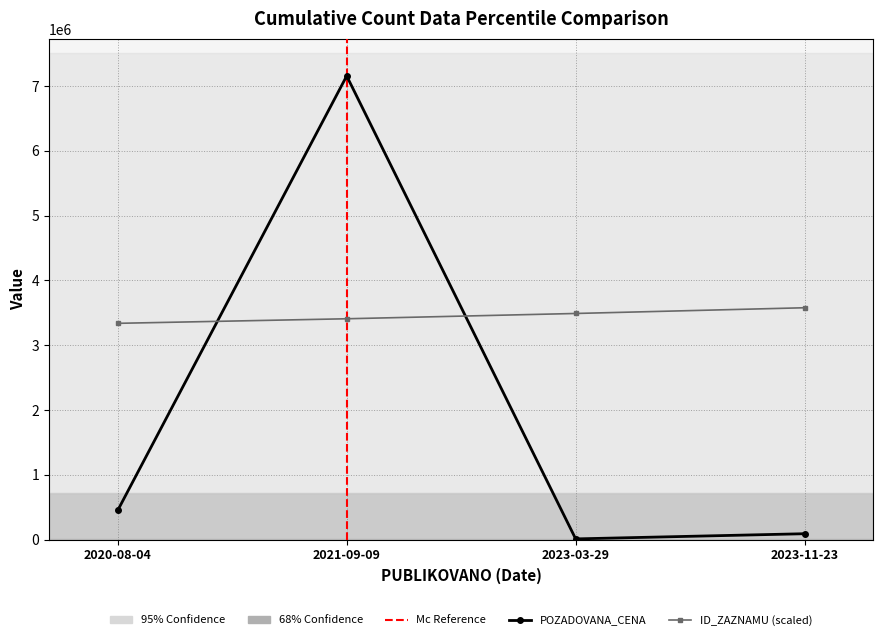

Reading left to right, transcribe all the data shown in this chart.

POZADOVANA_CENA: 2020-08-04=450000.0	2021-09-09=7157150.0	2023-03-29=10000.0	2023-11-23=90000.0
ID_ZAZNAMU (scaled): 2020-08-04=3338036.1	2021-09-09=3408486.5	2023-03-29=3490190.4	2023-11-23=3578575.0